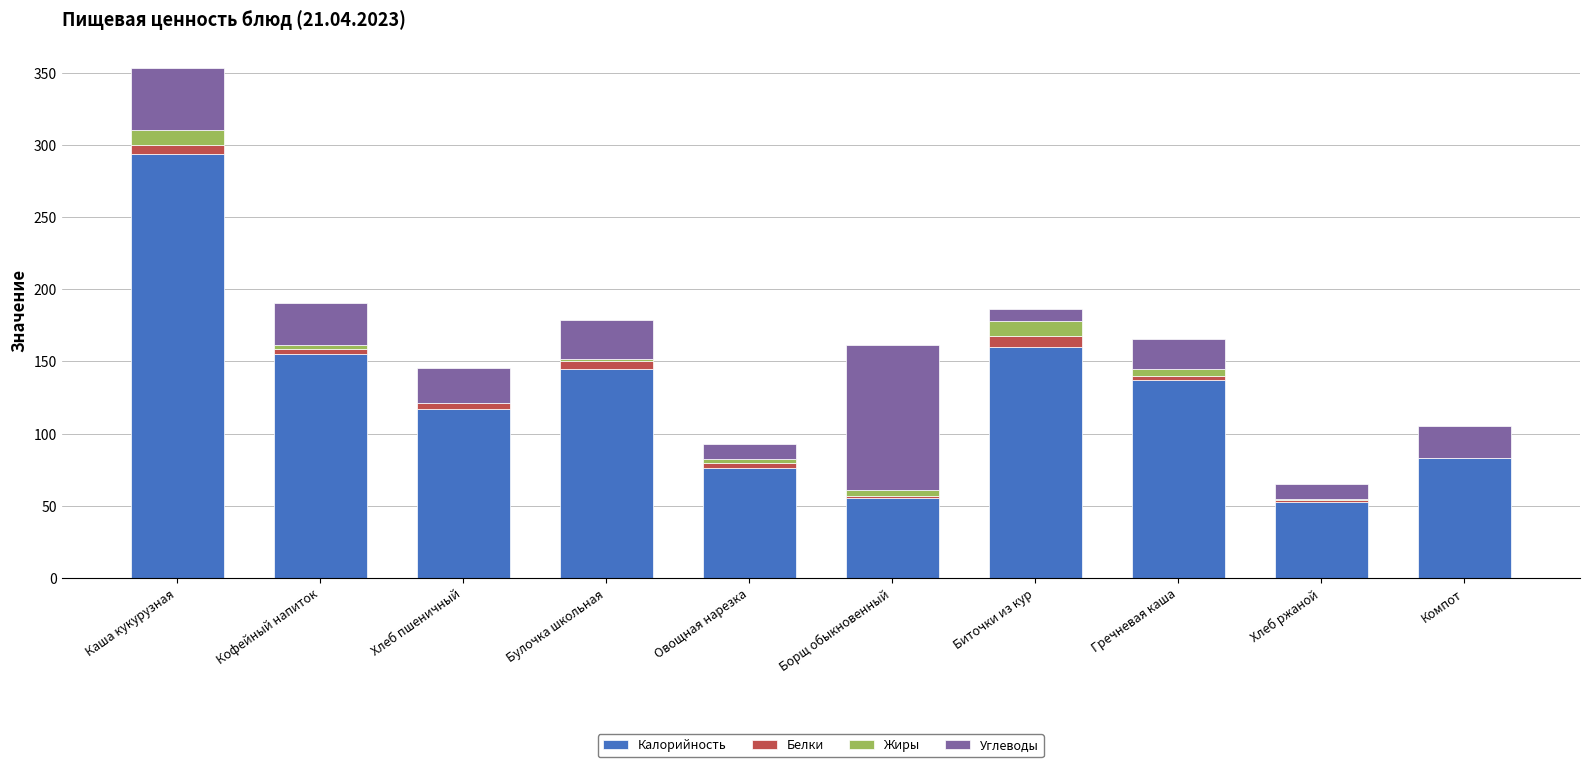

True or false: Калорийность has a value of 95.1 at Гречневая каша.

False